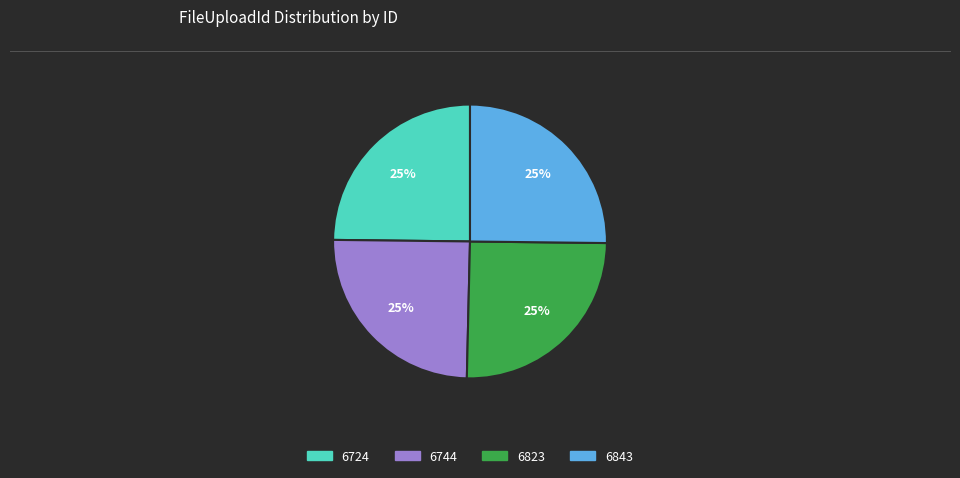

What is the ratio of the value at 6823 to the value at 6724?

1.0